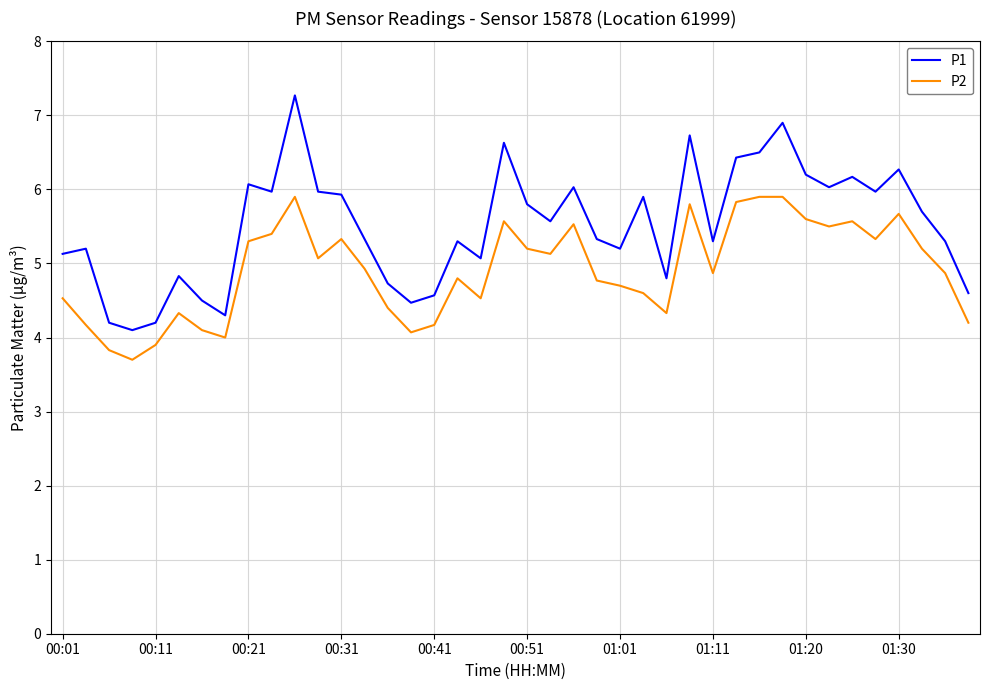

What is the highest value of the P1 series?

7.3